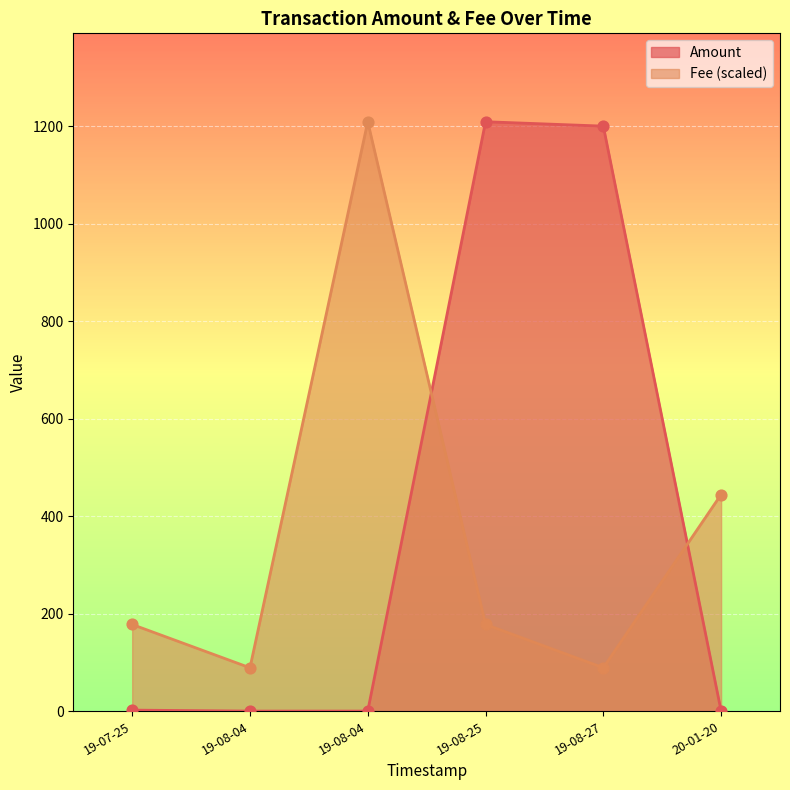

At how many categories does at least one series exceed 323?

4